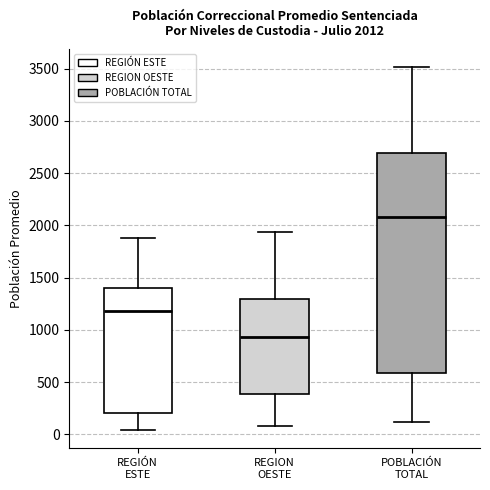

Comparing the boxes themselves (not the whiskers), which one is the tallest?

POBLACIÓN TOTAL